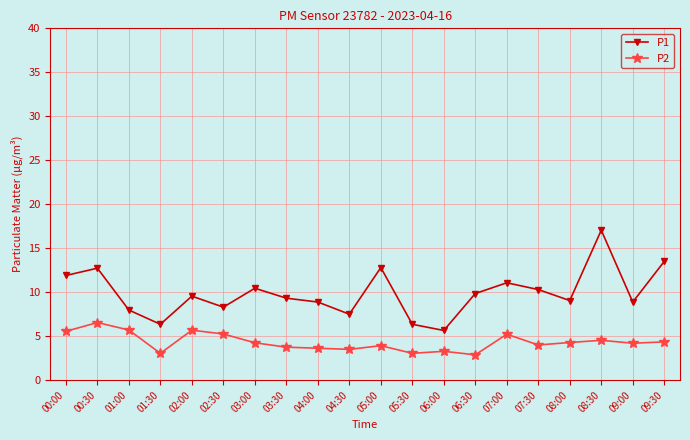

At which category is the sum across all series the highest?

08:30